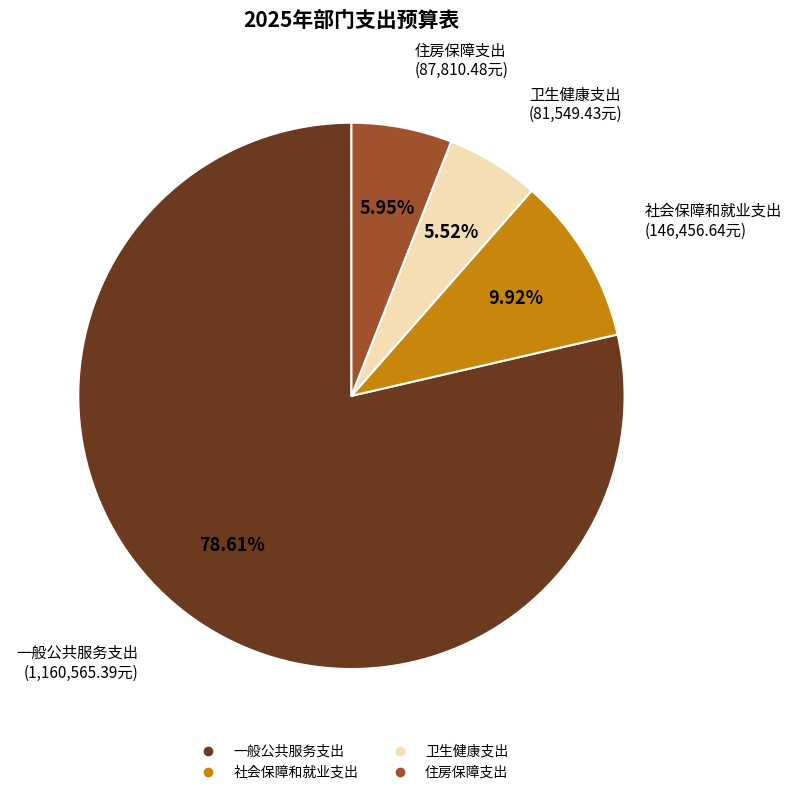

To the nearest percent, what is the combined percentage of 住房保障支出 and 一般公共服务支出?

85%